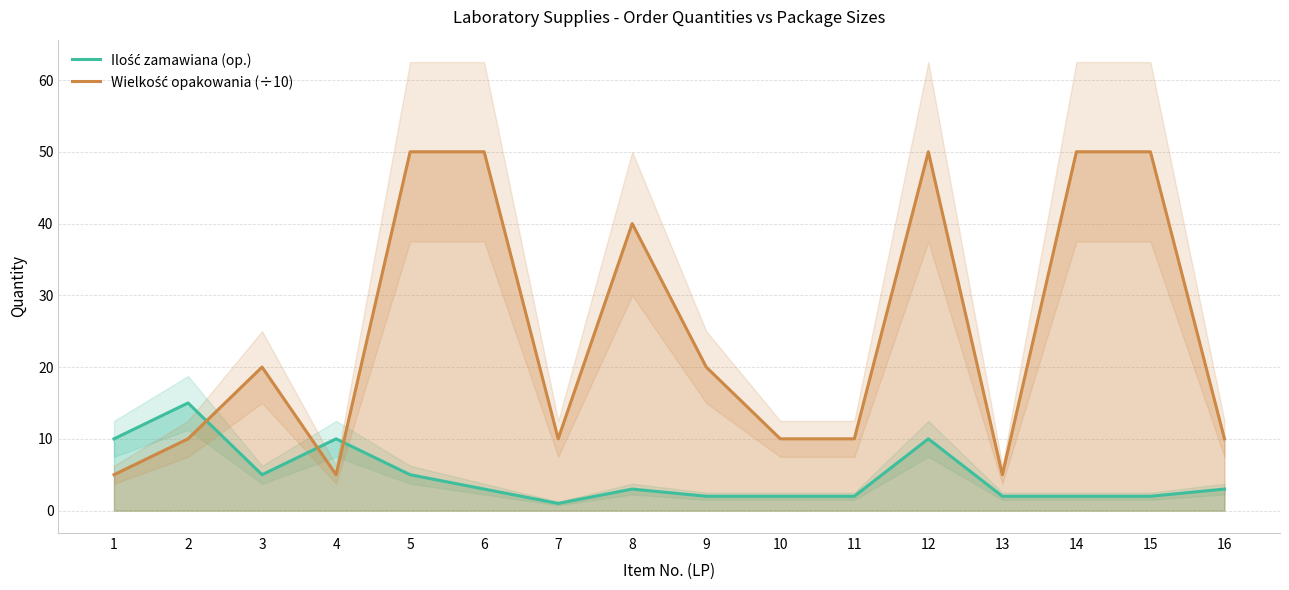

Reading left to right, extract all data points from this chart.

Ilość zamawiana (op.): 10	15	5	10	5	3	1	3	2	2	2	10	2	2	2	3
Wielkość opakowania (÷10): 5	10	20	5	50	50	10	40	20	10	10	50	5	50	50	10